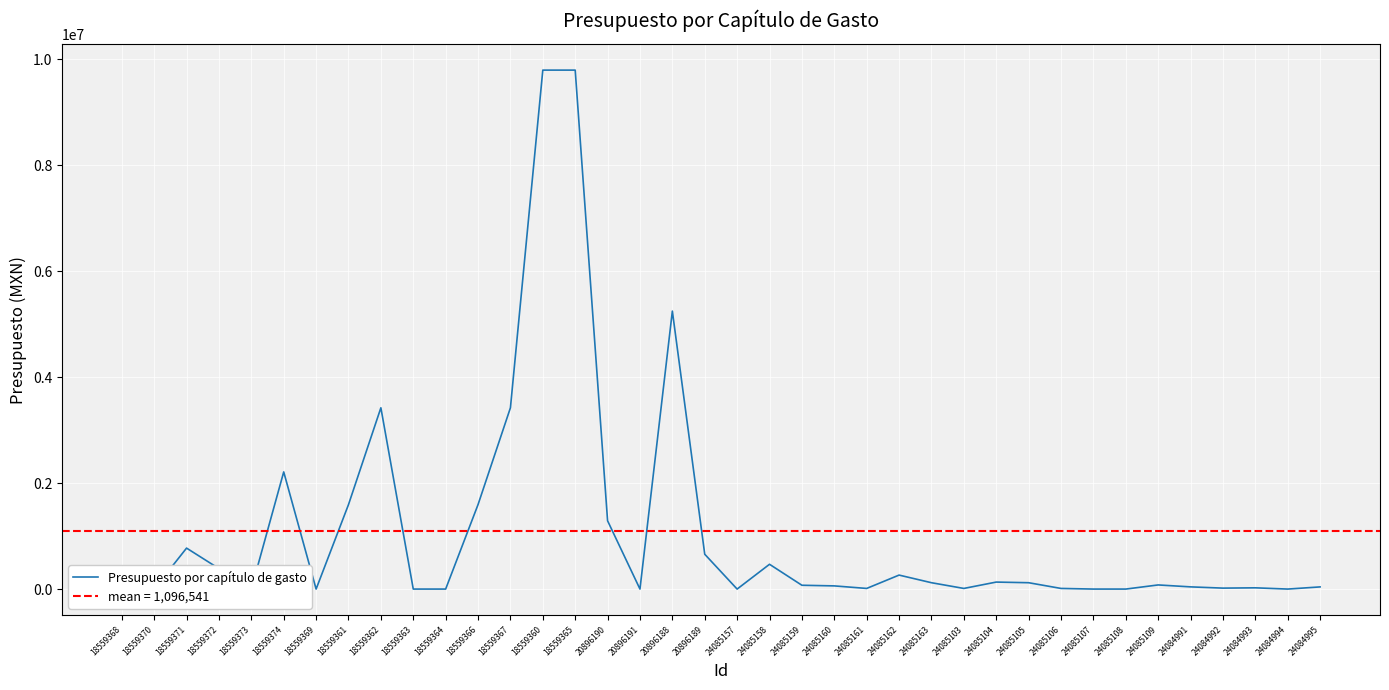

Reading left to right, what are all the values shown in this chart?

0.0	0.0	773473.0	386737.0	0.0	2211797.0	0.0	1594848.0	3422179.0	0.0	0.0	1594848.0	3422179.0	9797235.0	9797235.0	1289217.9	0.0	5247613.6	657334.6	0.0	468000.0	72000.0	60000.0	12000.0	264000.0	120000.0	12000.0	132000.0	120000.0	12000.0	0.0	0.0	78000.0	41500.0	18000.0	23500.0	0.0	40848.0